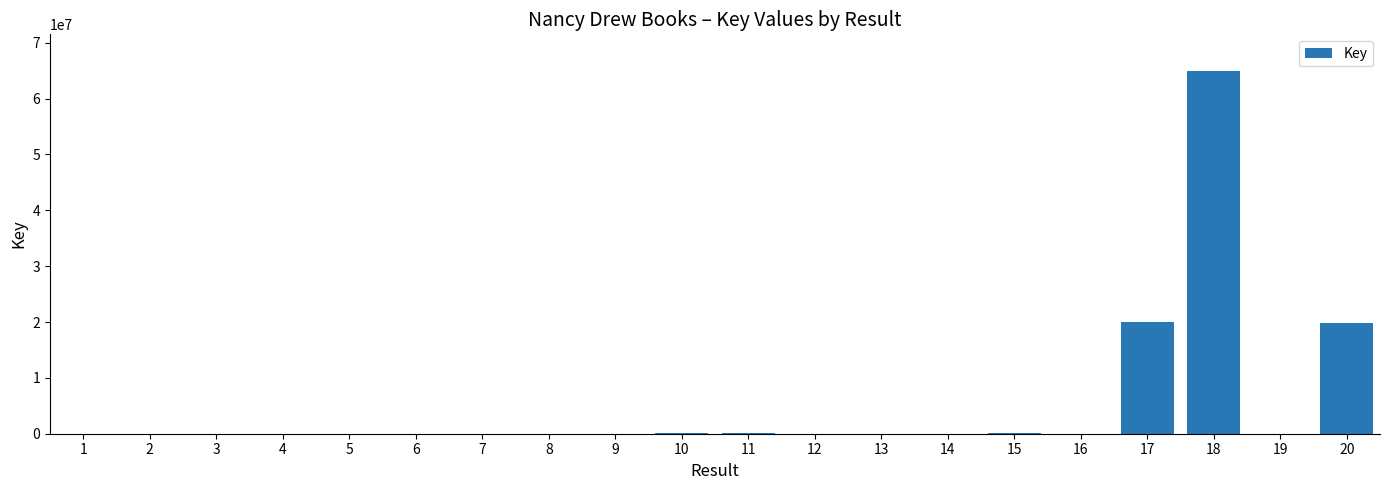

How many distinct data groups are displayed?

1